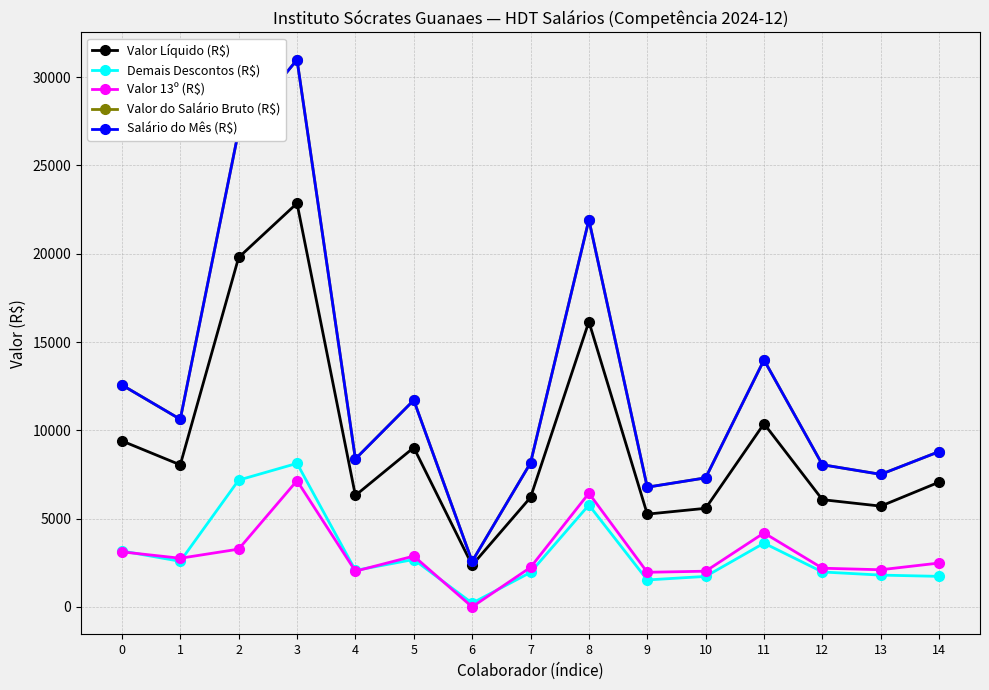

In Valor 13º (R$), how many points are higher than both neighbors (excluding endpoints)?

4